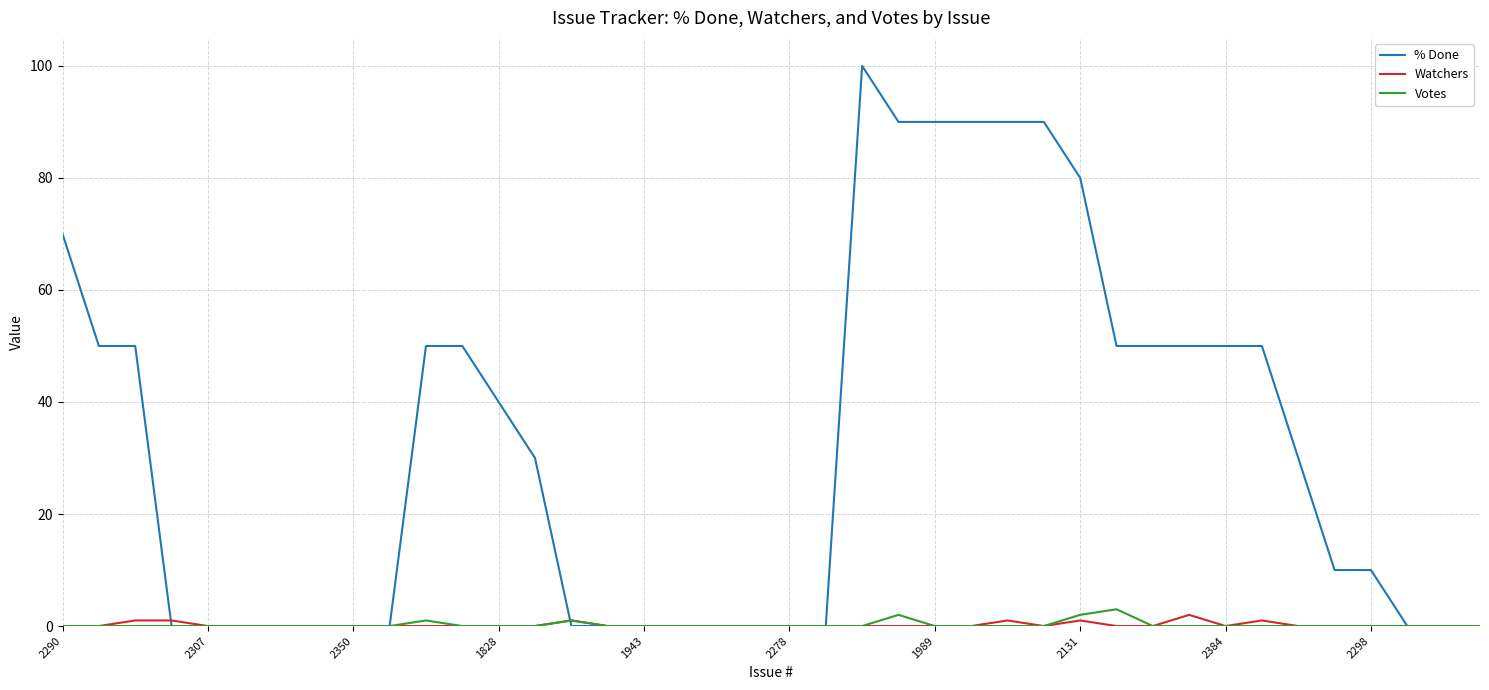

What is the difference between the maximum and minimum values in the % Done series?

100